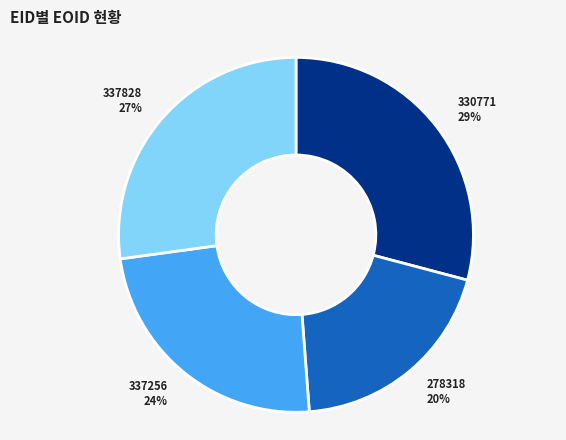

Between 337828 and 330771, which is larger?

330771